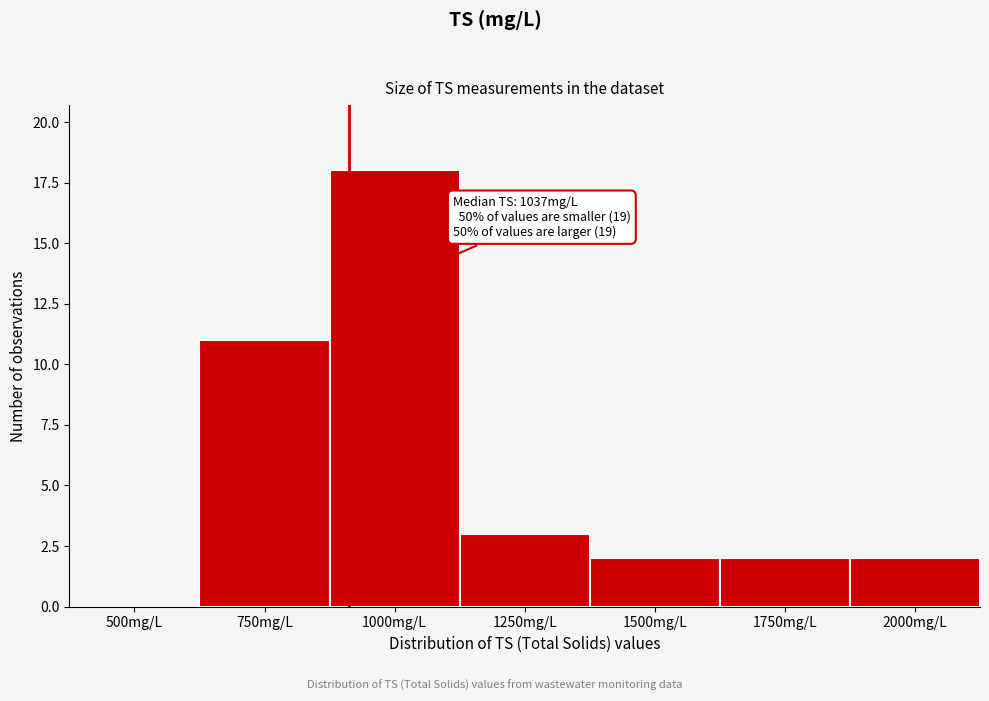

Reading left to right, transcribe all the data shown in this chart.

500mg/L=0	750mg/L=11	1000mg/L=18	1250mg/L=3	1500mg/L=2	1750mg/L=2	2000mg/L=2